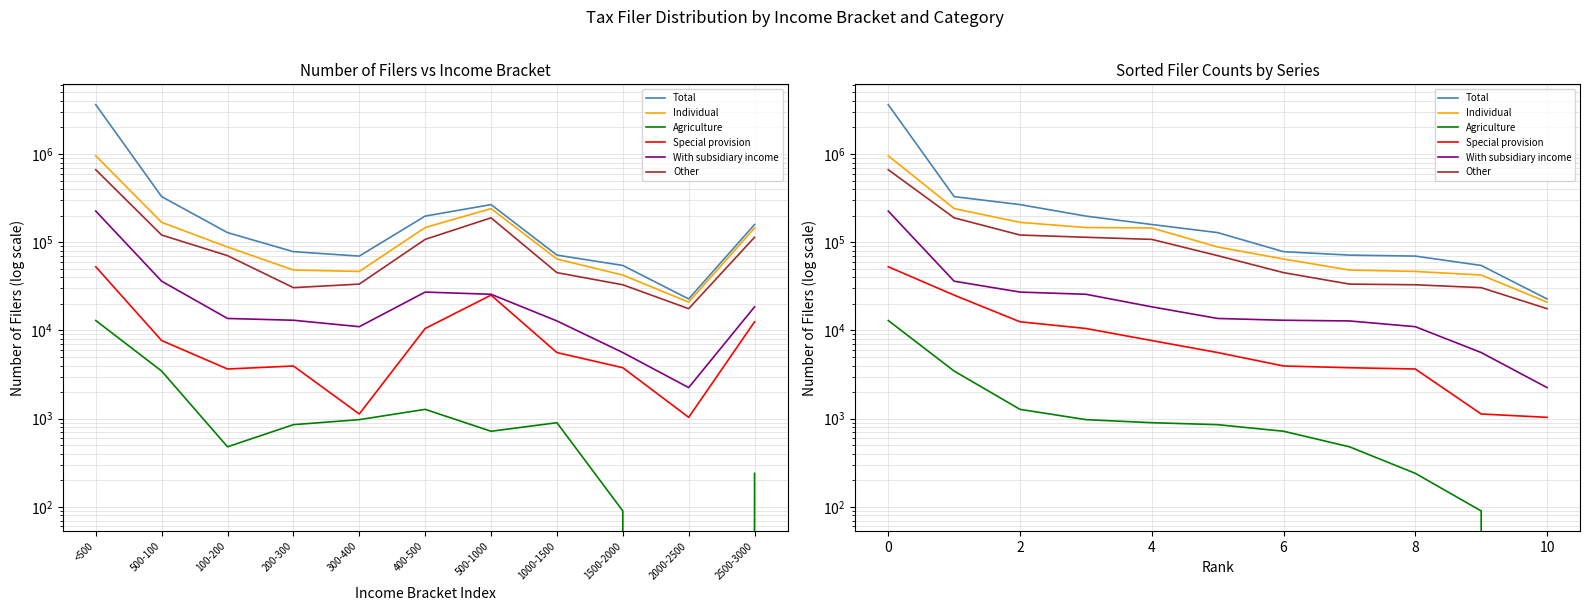

Read the Special provision value at 8, to the nearest 10.

3660